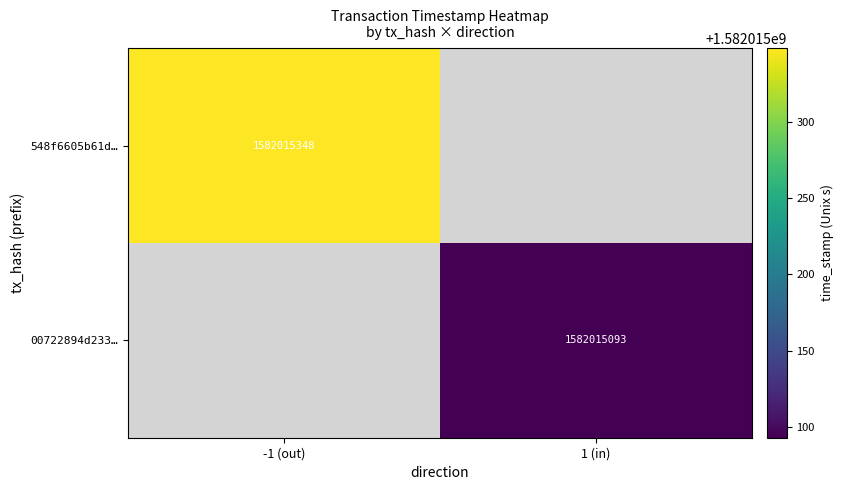

Rank the categories by 00722894d233a8956387e43e08cace88f834005 value from highest to lowest.

1, 0